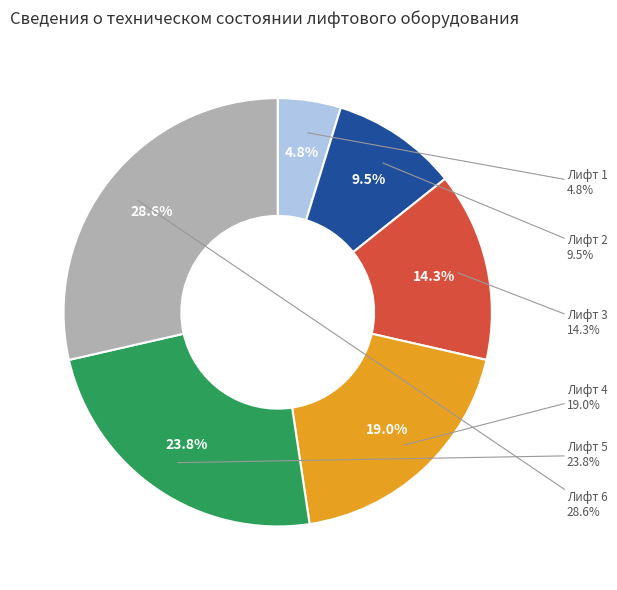

Approximately how many times larger is the value at Лифт 1 compared to Лифт 2?

0.5